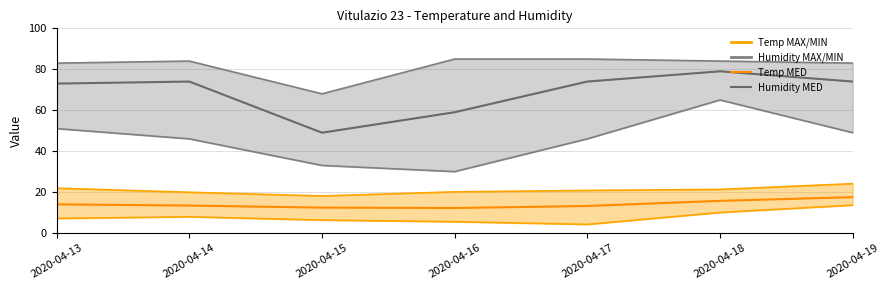

What is the average value of the Humidity MAX series?

81.7